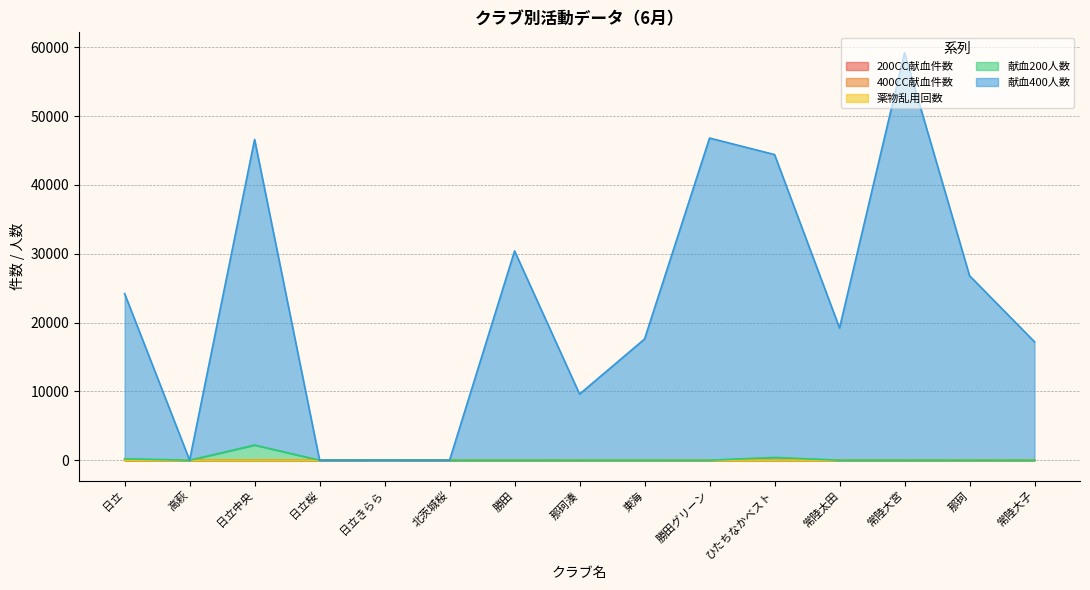

Which series has the widest spread of values?

献血400人数